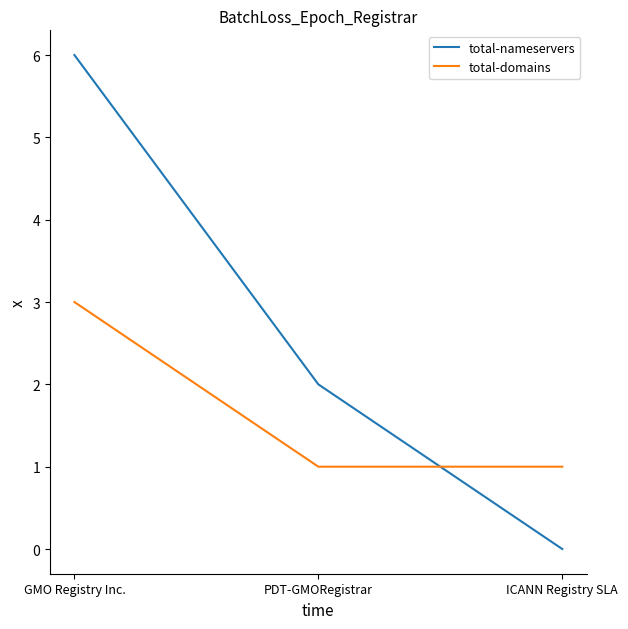

Rank the series at ICANN Registry SLA from highest to lowest value.

total-domains, total-nameservers